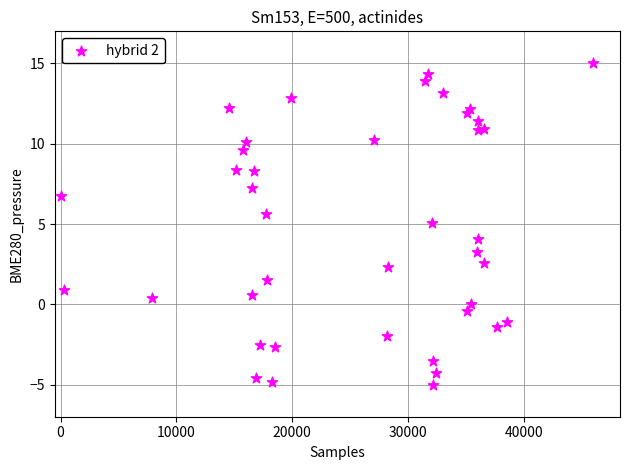

What is the range of Y values (max minus min)?

20.0